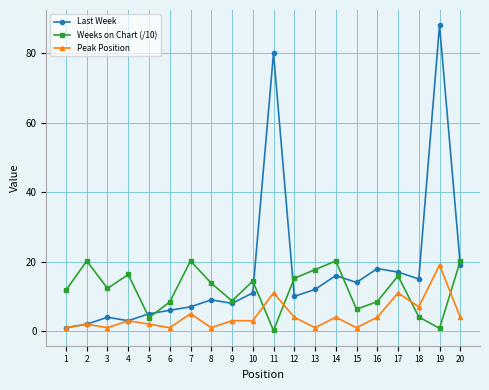

What is the total value across all series at 18?

26.1